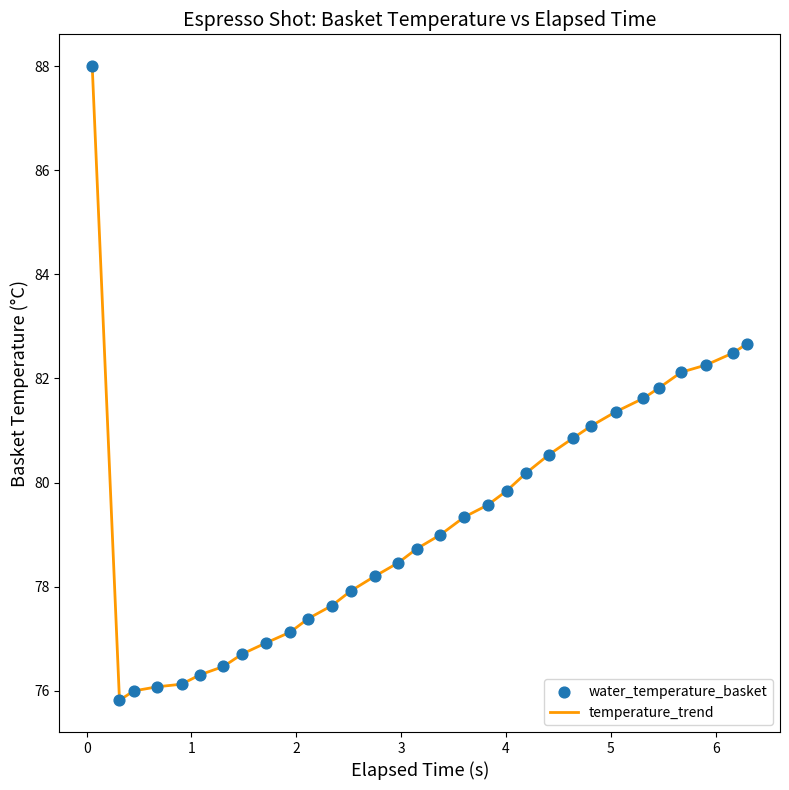

What is the maximum value shown in the chart?

88.0